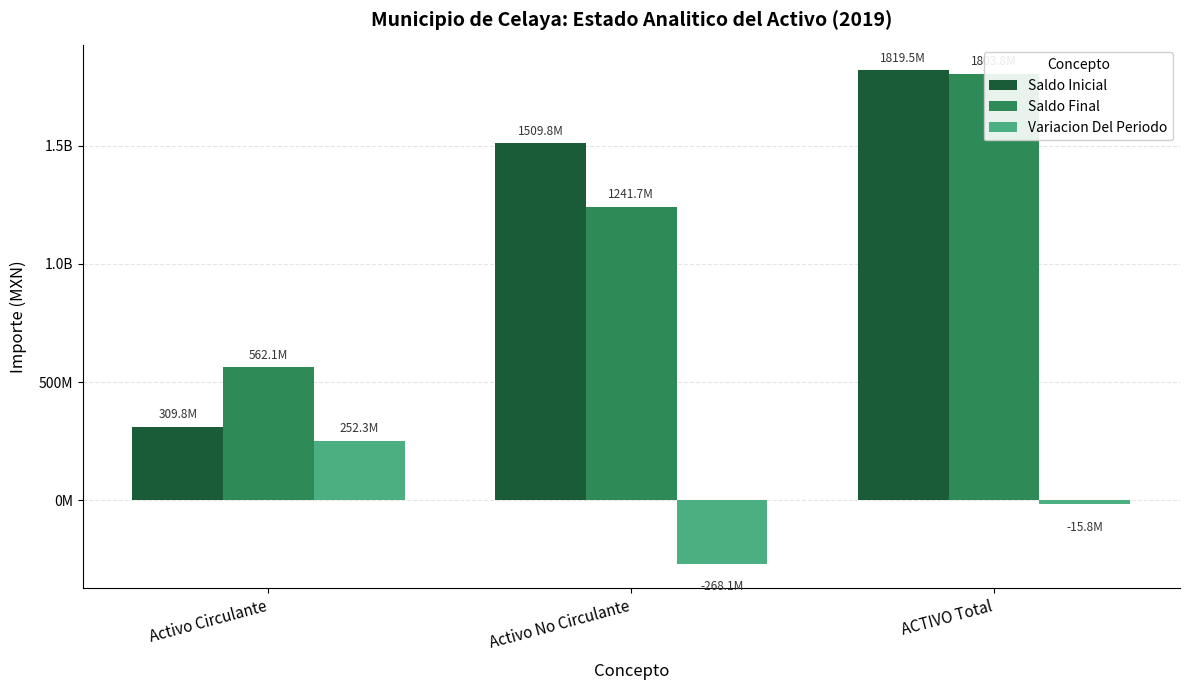

Reading left to right, transcribe all the data shown in this chart.

Saldo Inicial: 309767172.1	1509772660.4	1819539832.5
Saldo Final: 562069861.1	1241704659.3	1803774520.4
Variacion Del Periodo: 252302689.1	-268068001.1	-15765312.0